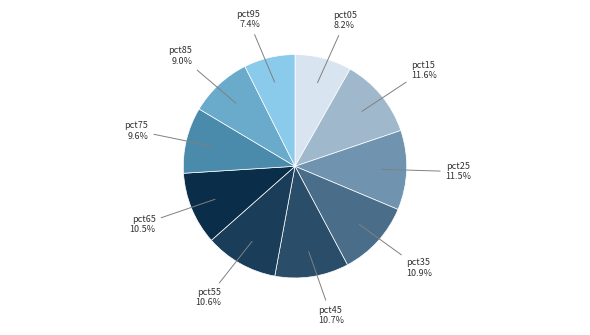

What portion of the pie excludes pct85?

91.0%